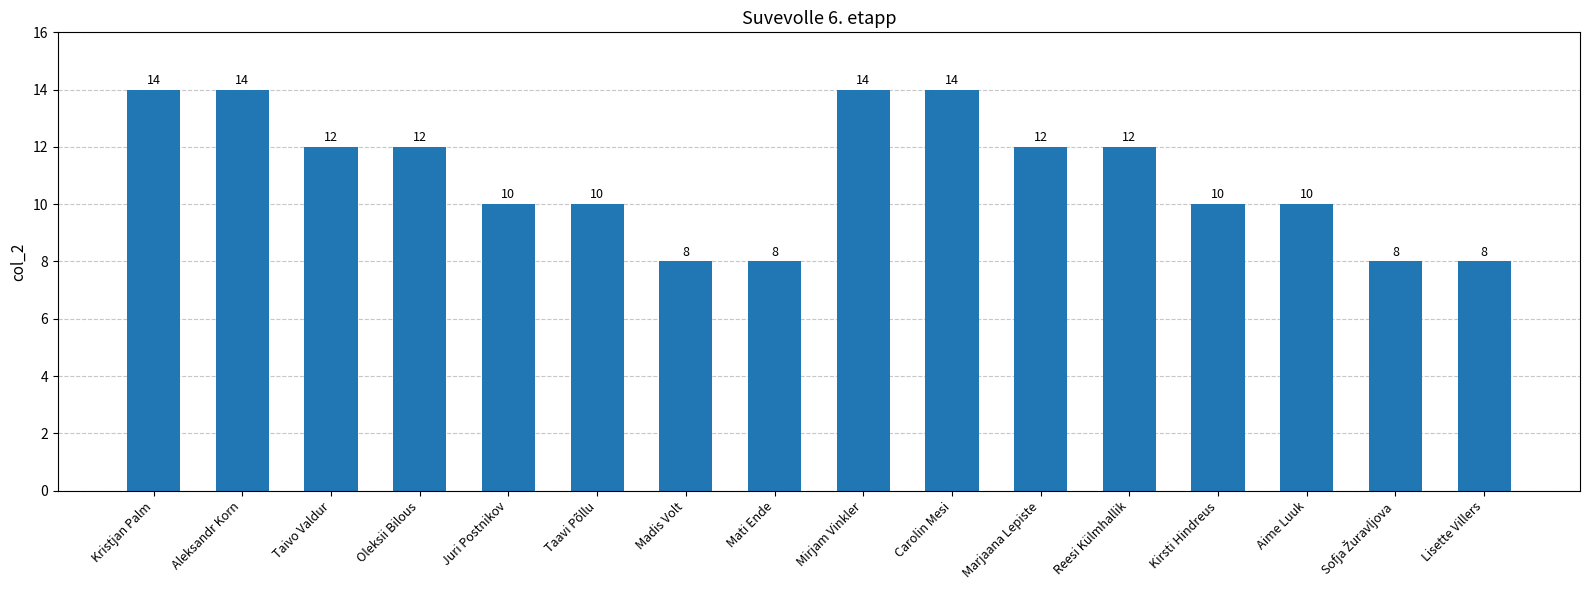

At which label does the data first exceed 12?

Kristjan Palm